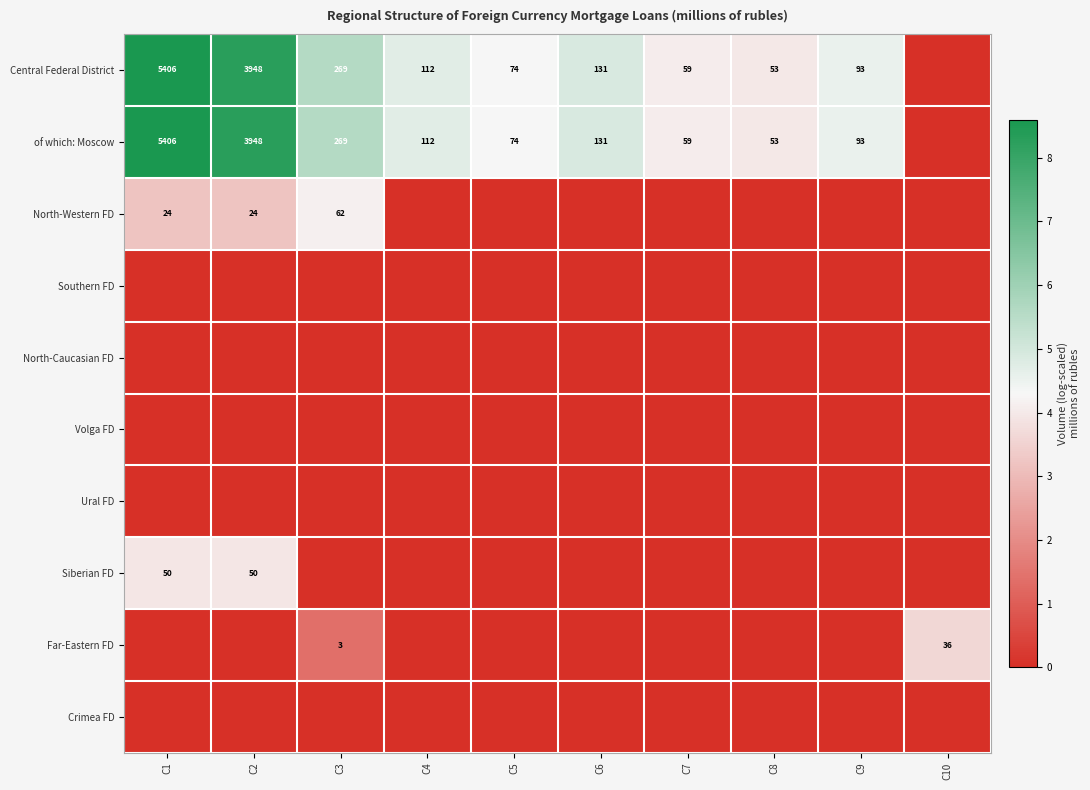

What is the maximum value shown in the chart?

8.6